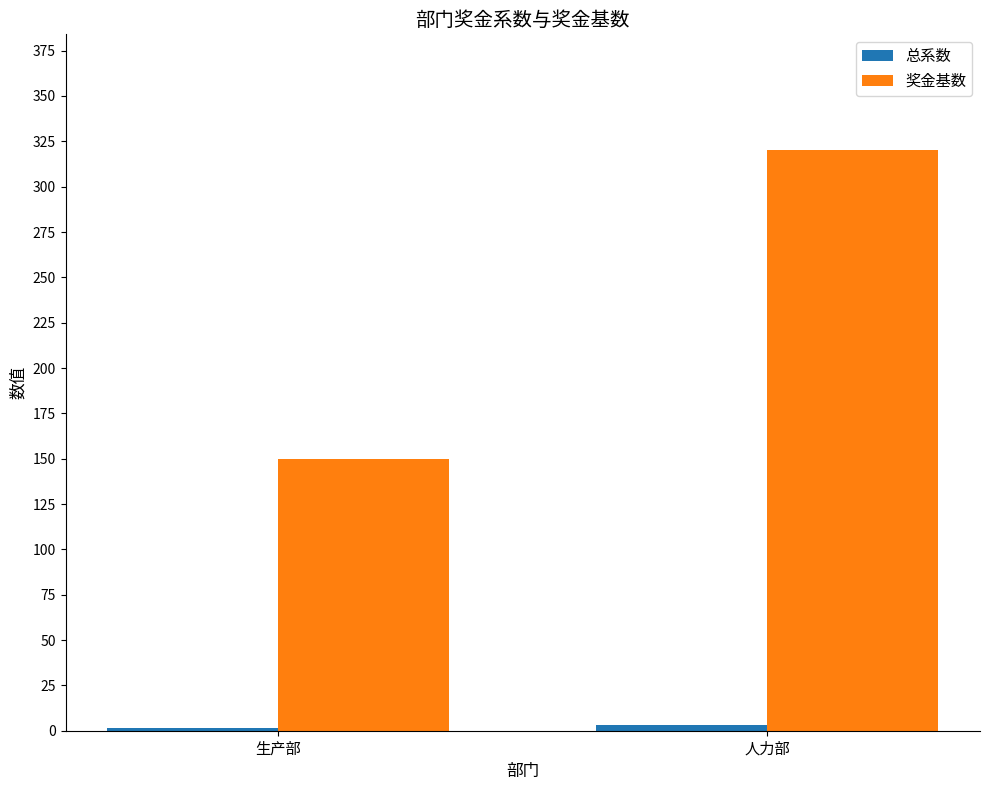

How many series are shown in this chart?

2